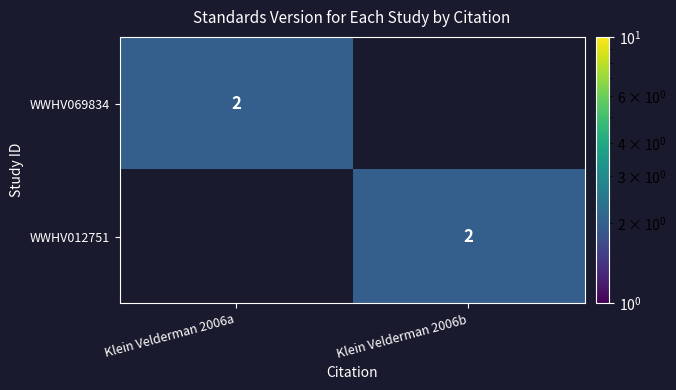

Which has a higher value, Klein Velderman 2006b or Klein Velderman 2006a?

Klein Velderman 2006a